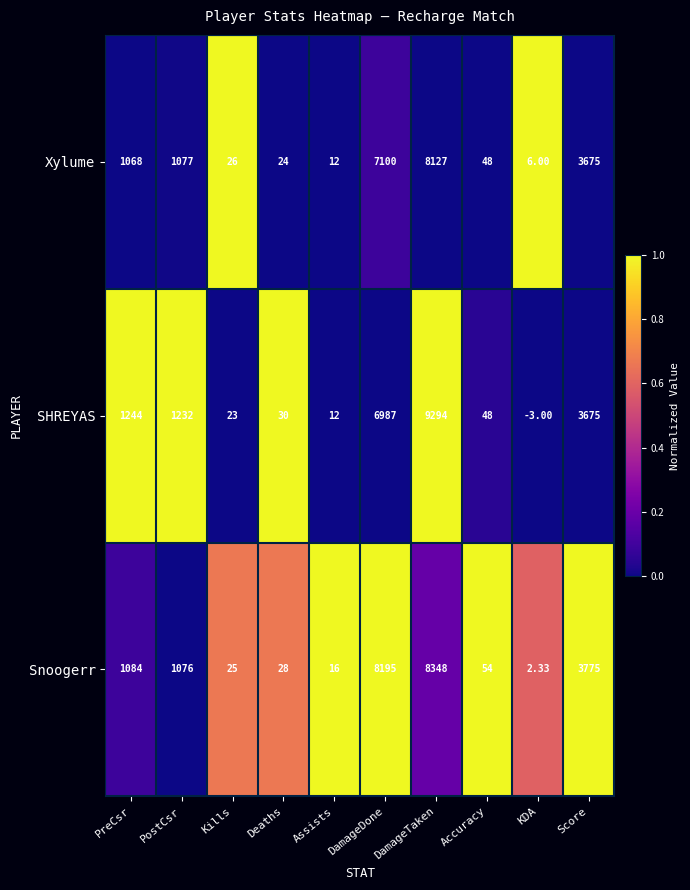

What is the difference between the highest and lowest values at DamageTaken?

1167.0